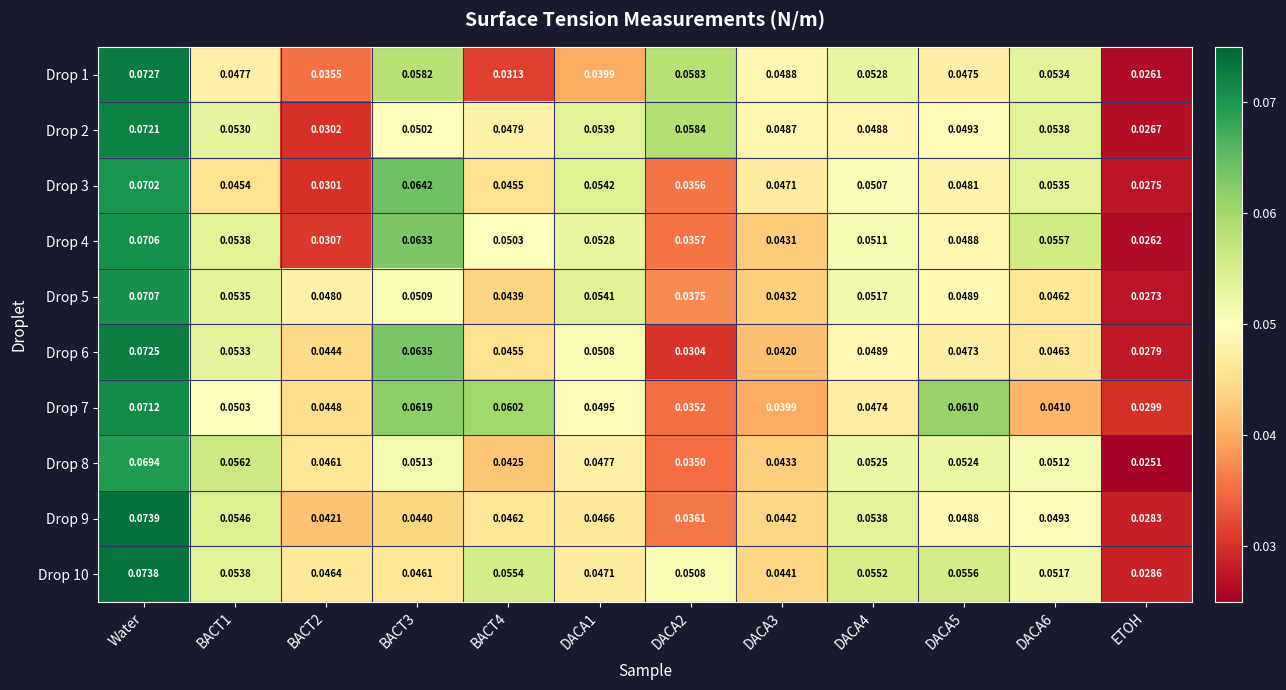

Is the value of Drop 1 at DACA4 greater than the value of Drop 10 at DACA2?

Yes